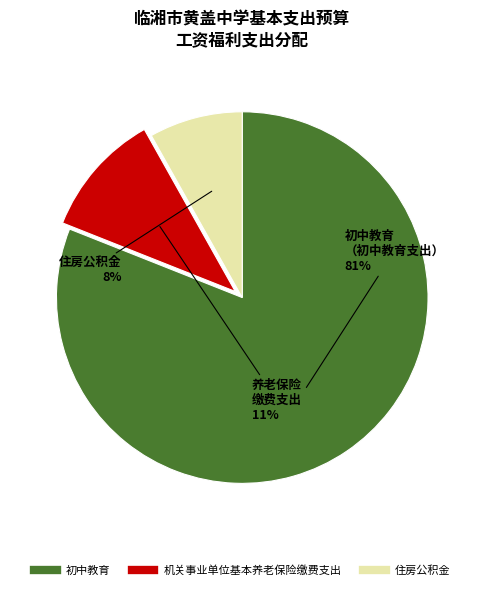

Is the sum of 住房公积金 and 初中教育 greater than half?

Yes